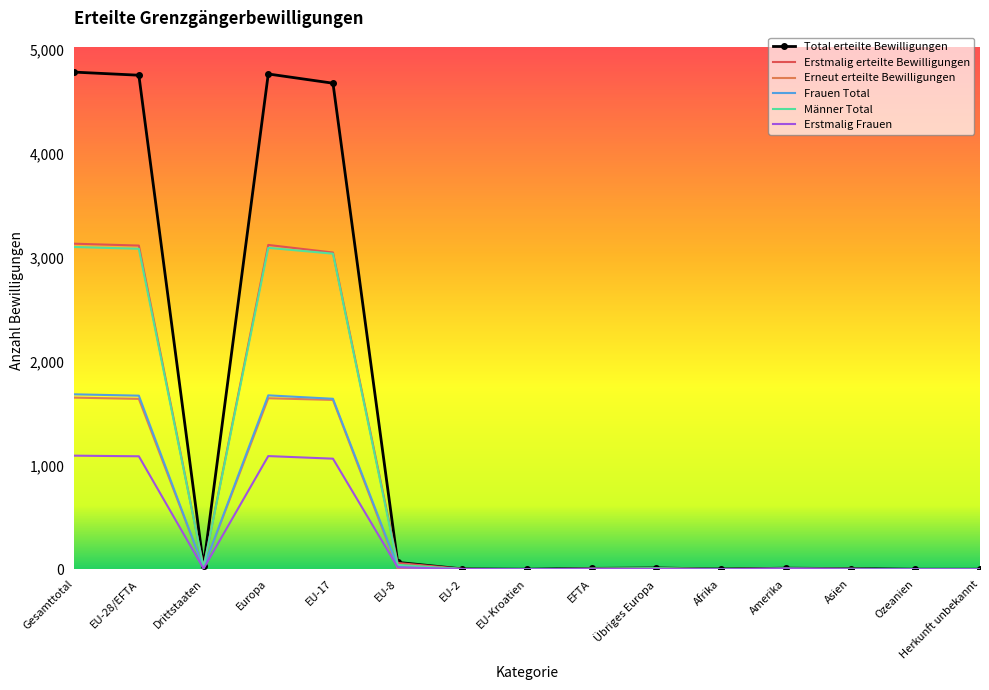

Which series has the largest total across all categories?

Total erteilte Bewilligungen